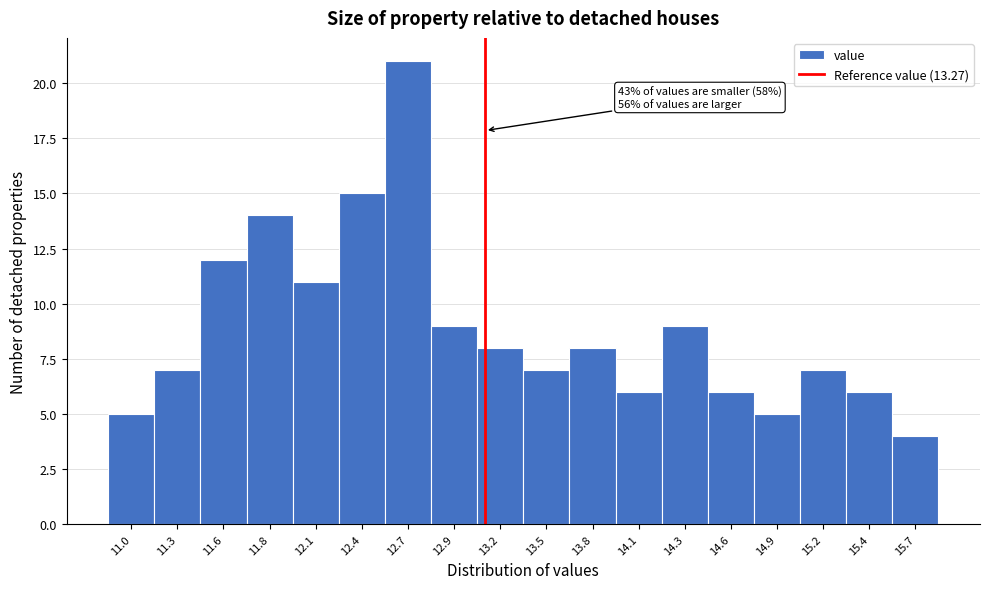

Reading left to right, list all the values displayed in this chart.

5	7	12	14	11	15	21	9	8	7	8	6	9	6	5	7	6	4